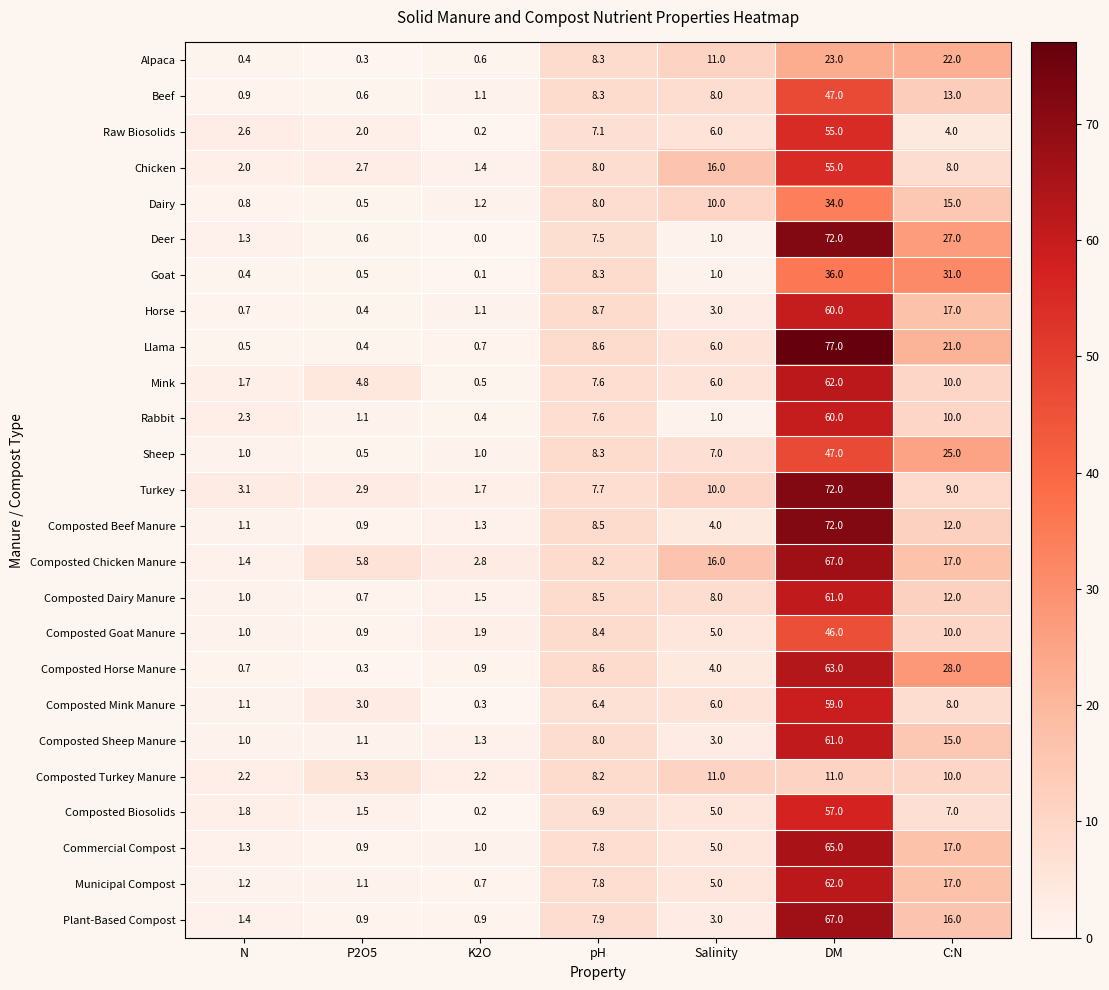

What is the difference between the highest and lowest values at pH?

2.3